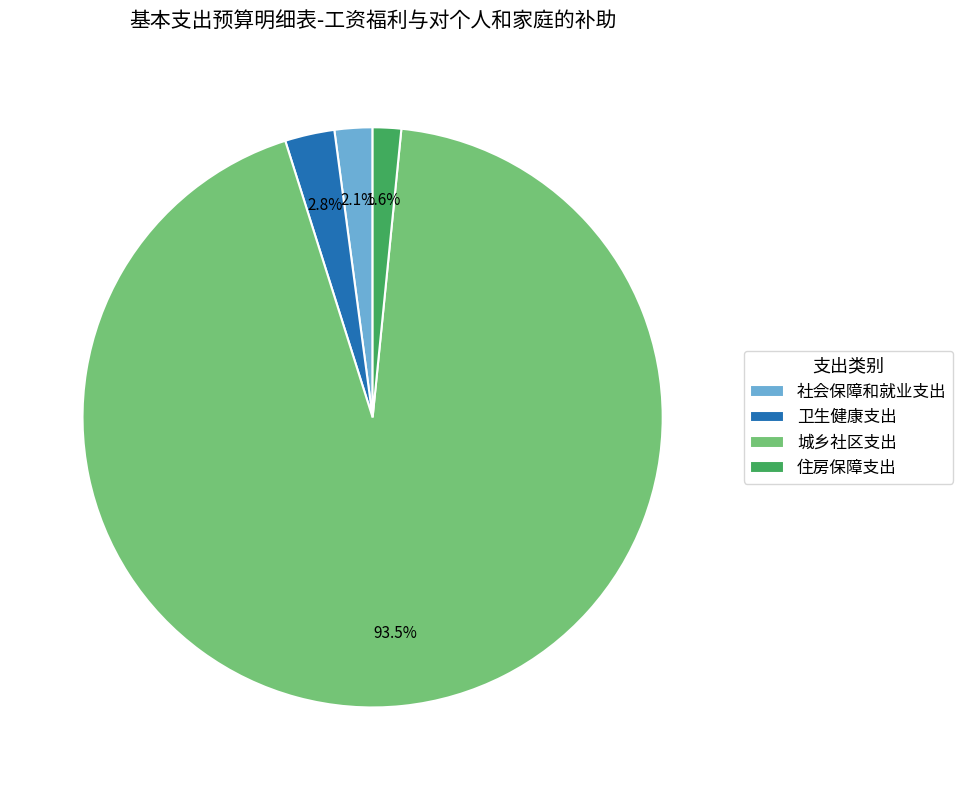

Which slice is the largest?

城乡社区支出